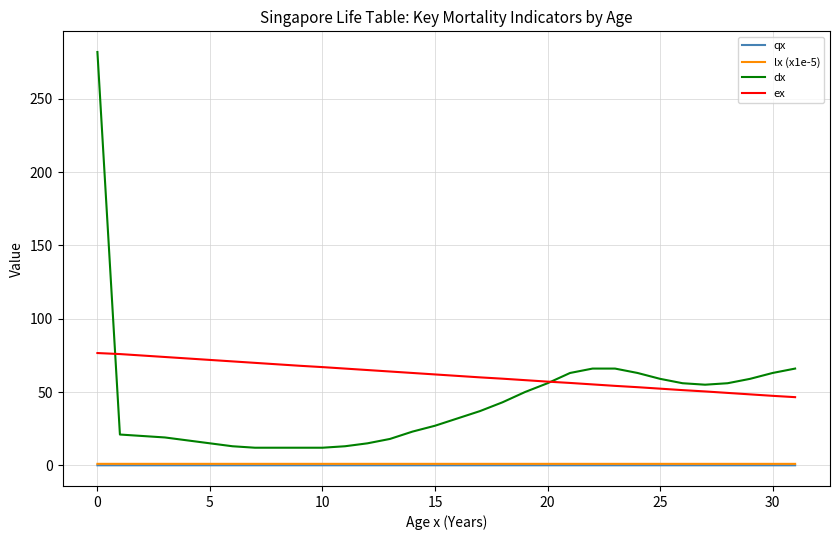

What is the greatest value displayed?

282.0